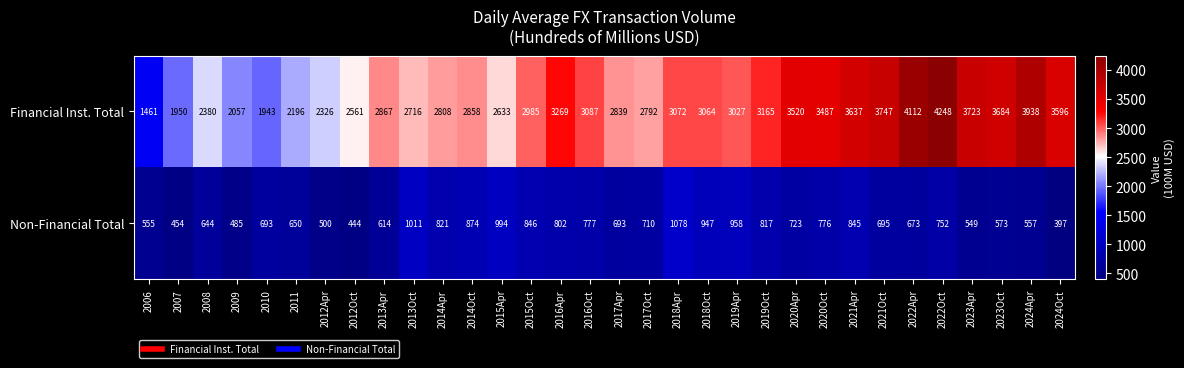

What is the spread (max minus min) of values at 2006?

906